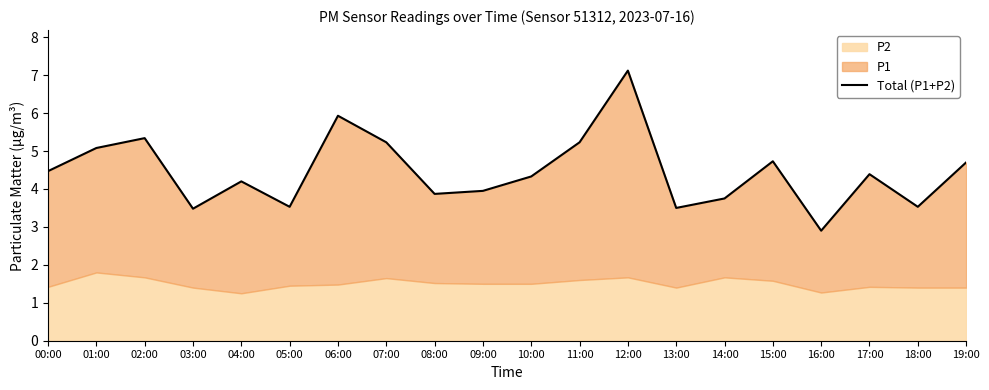

Reading right to left, extract all data points from this chart.

4.7	3.5	4.4	2.9	4.7	3.8	3.5	7.1	5.2	4.3	4.0	3.9	5.2	5.9	3.5	4.2	3.5	5.3	5.1	4.5